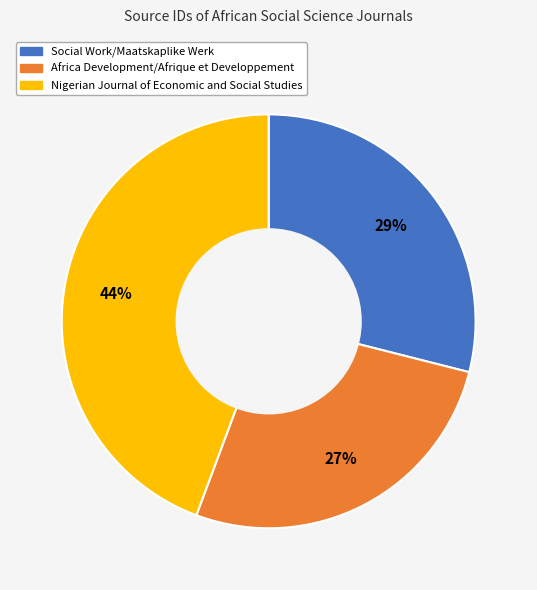

How many slices are in this pie chart?

3